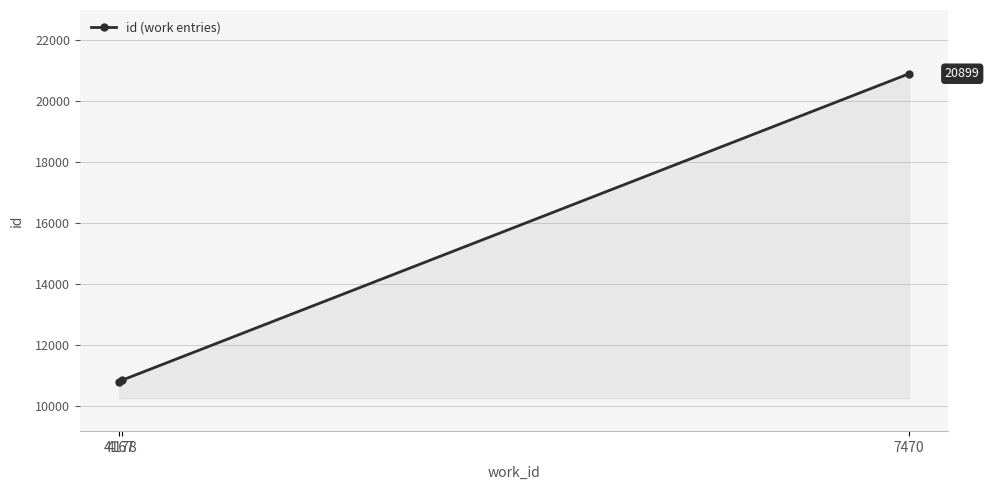

At which label is the value closest to 15848?

4178